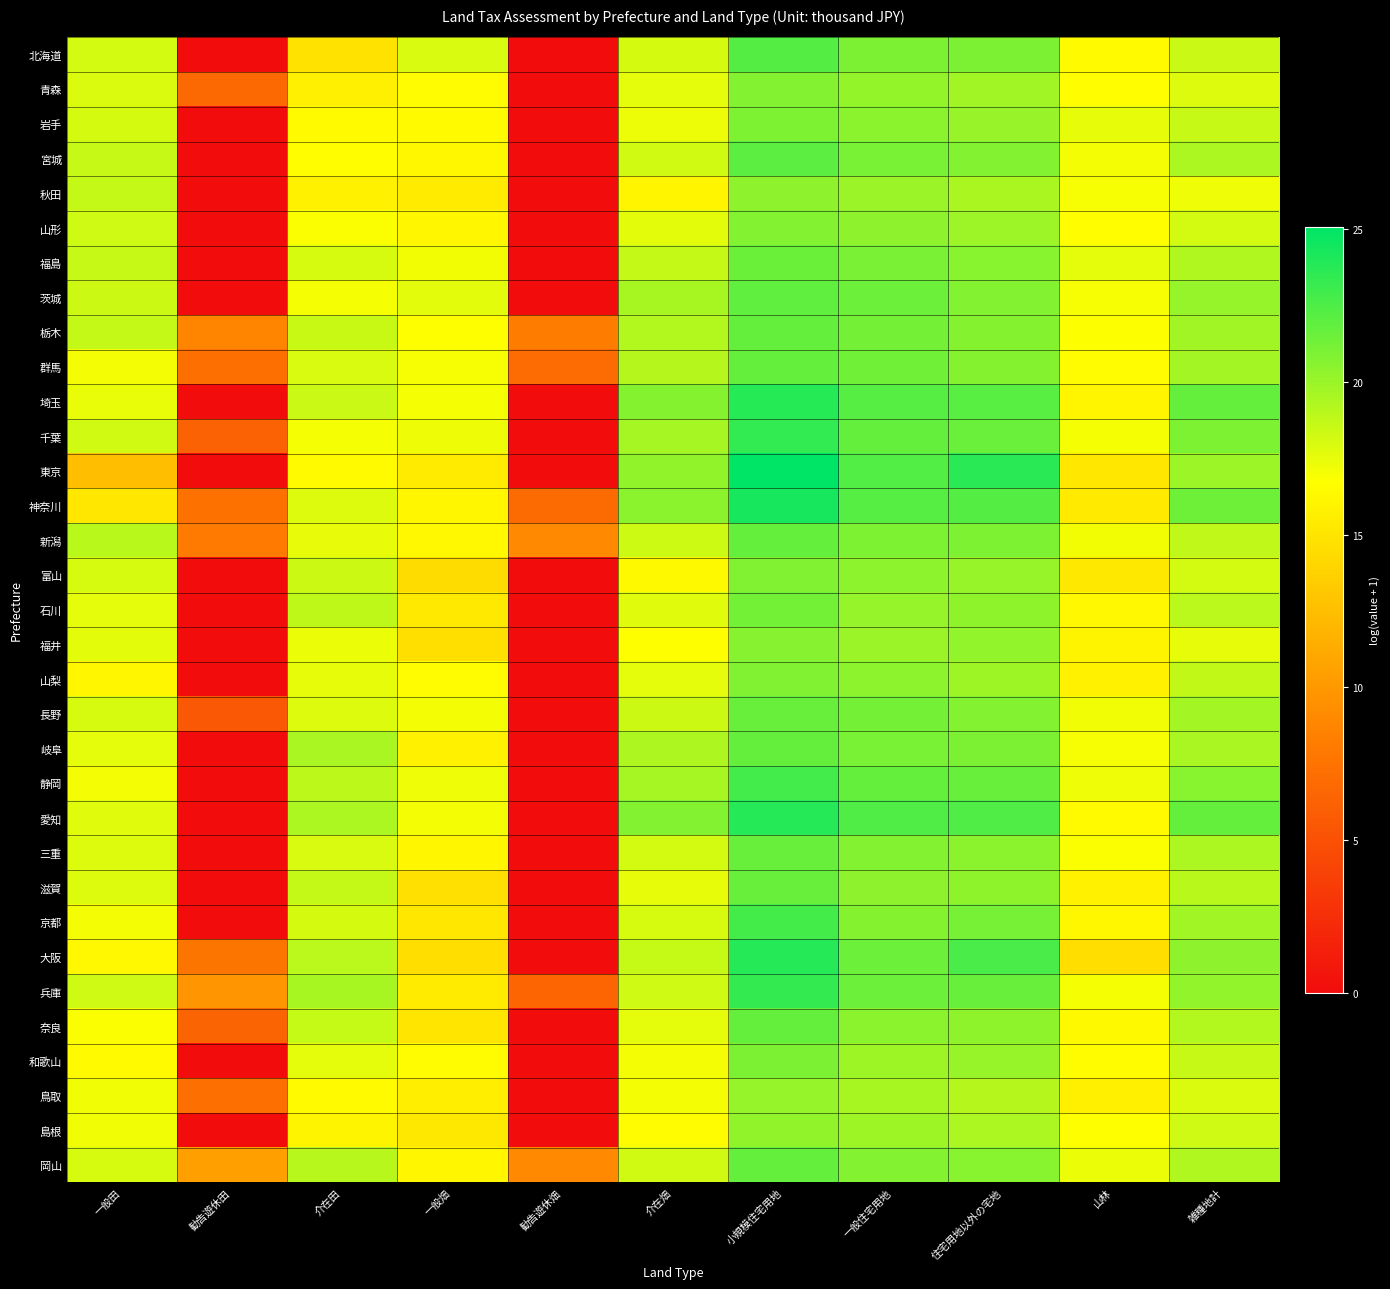

Which label corresponds to the smallest value in the chart?

勧告遊休田